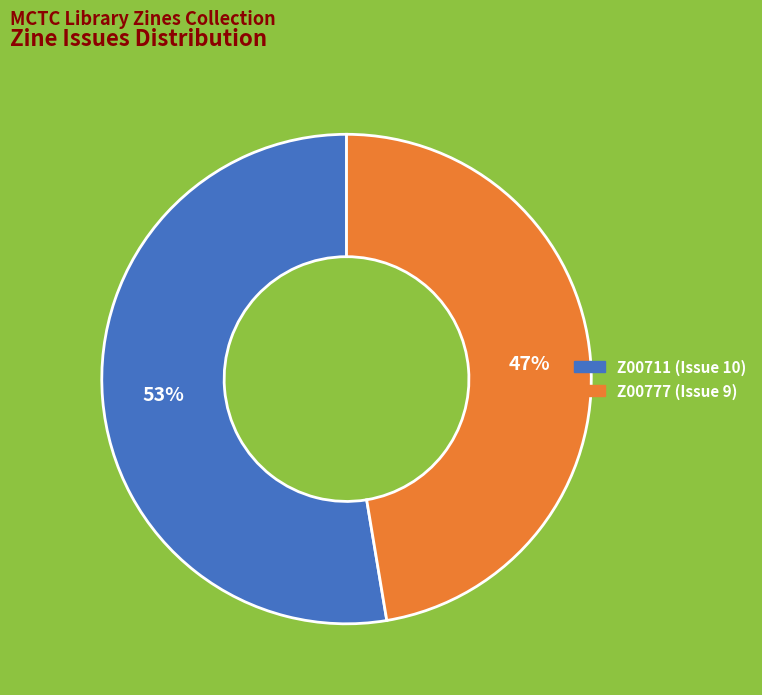

Combined, do Z00777 (Issue 9) and Z00711 (Issue 10) account for over 50%?

Yes